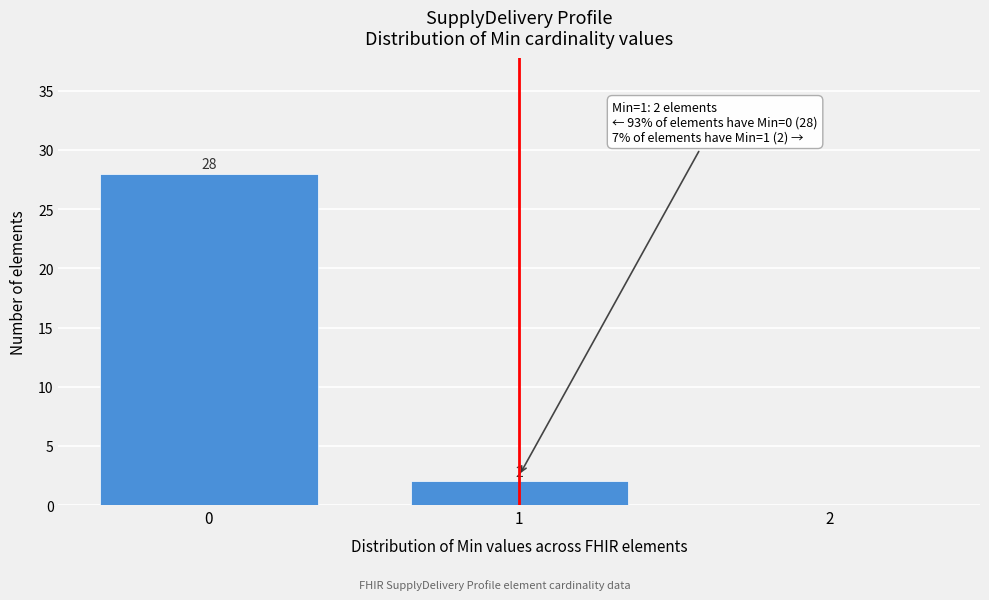

Which range on the x-axis has the tallest bar?

-0.5 to 0.5